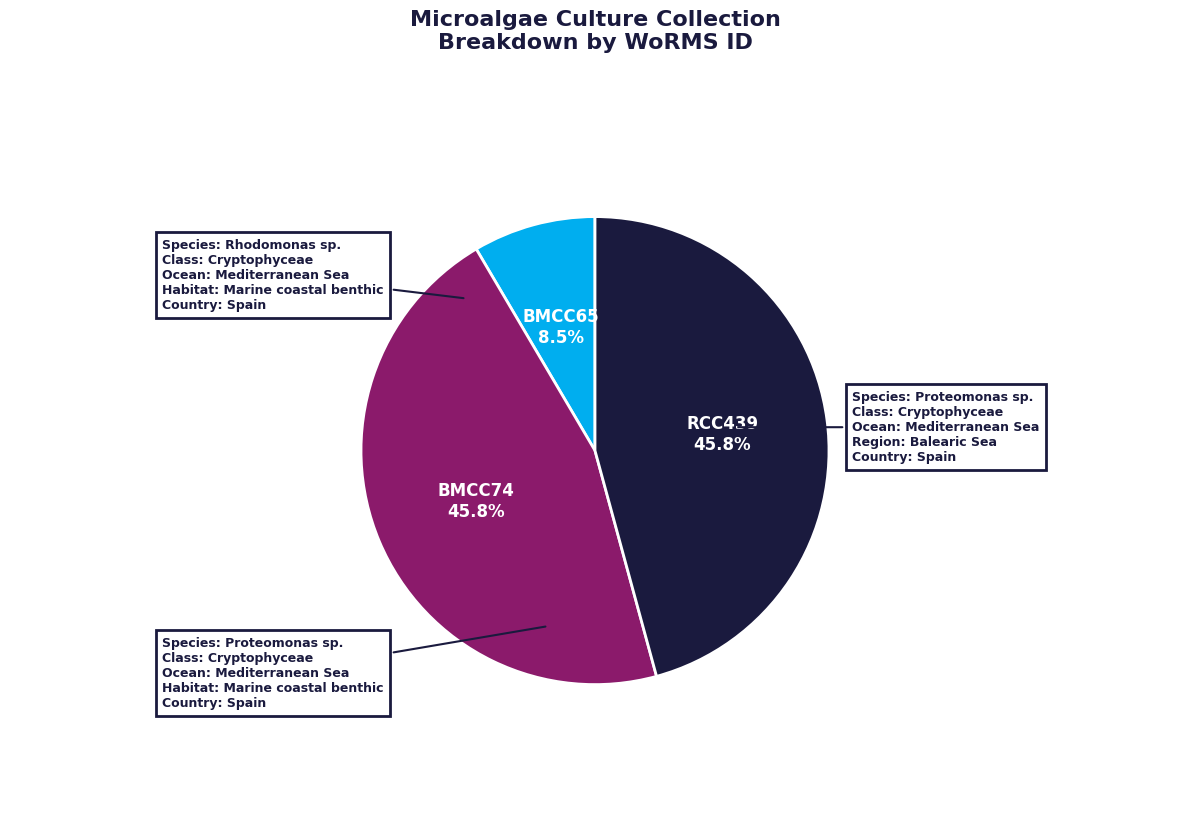

Does any single category account for the majority?

No